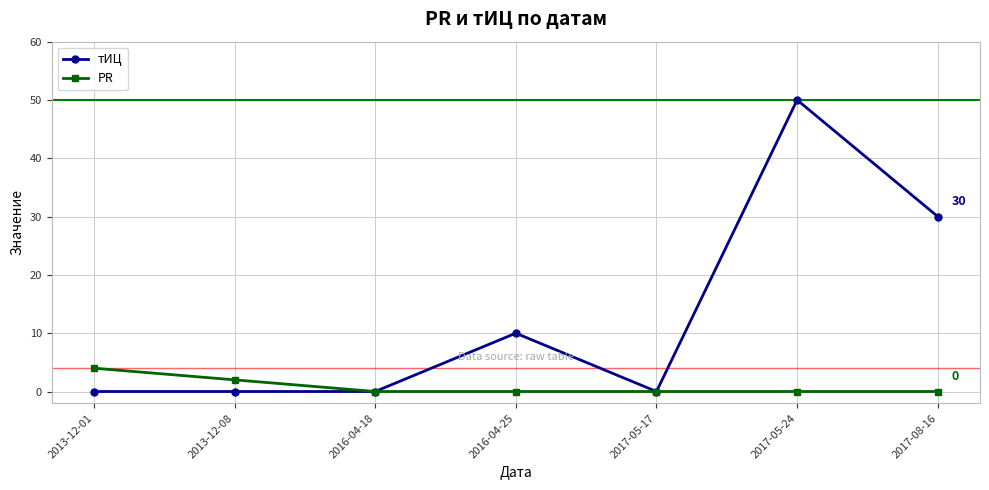

The тИЦ series shows 30 at 2017-08-16. True or false?

True